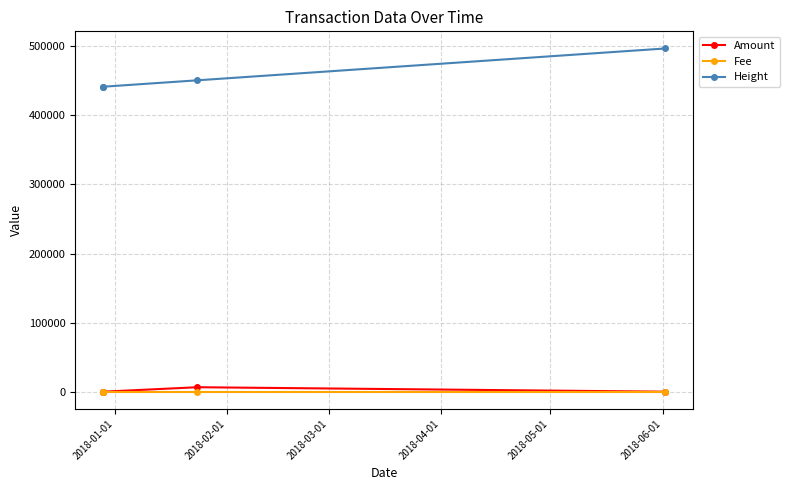

Which series has the largest total across all categories?

Height